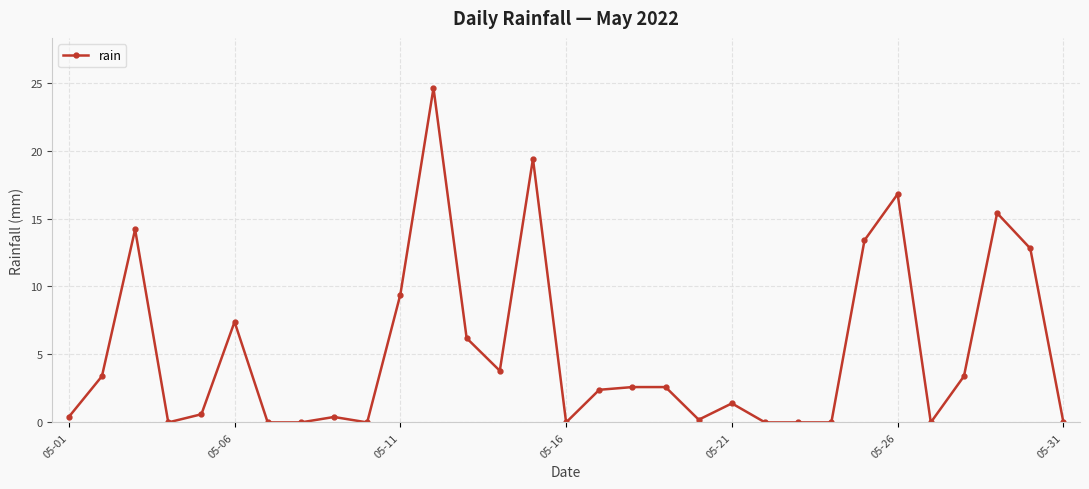

What is the sum of all values?

160.8